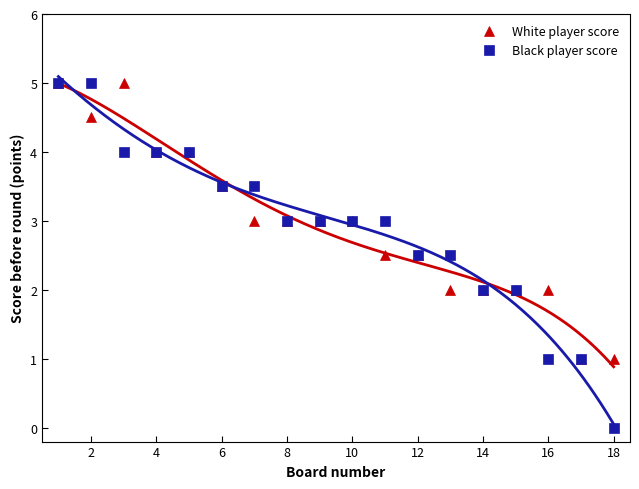

True or false: White player score and Black player score cross at least once.

True